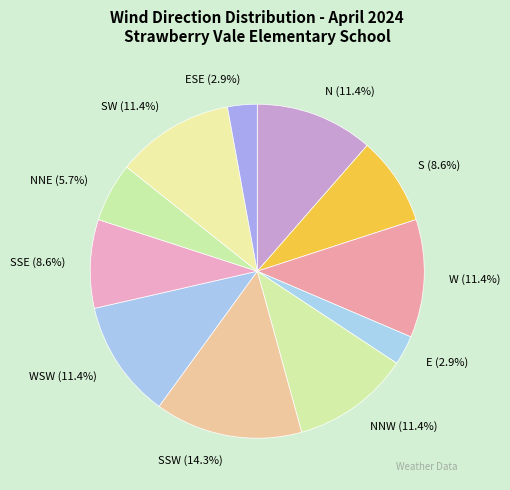

Is SSE the majority of the pie?

No